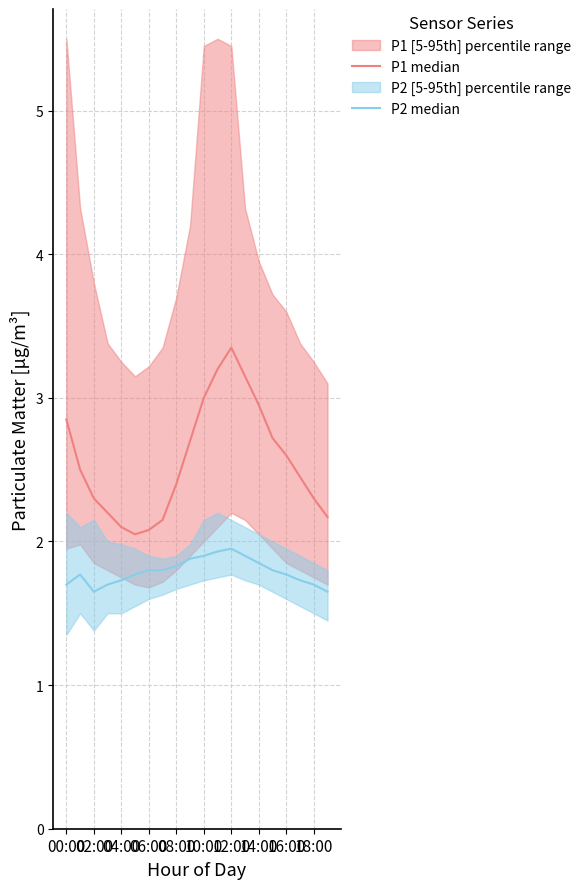

At 14:00, list the series in order from largest to smallest.

P1 median, P2 median